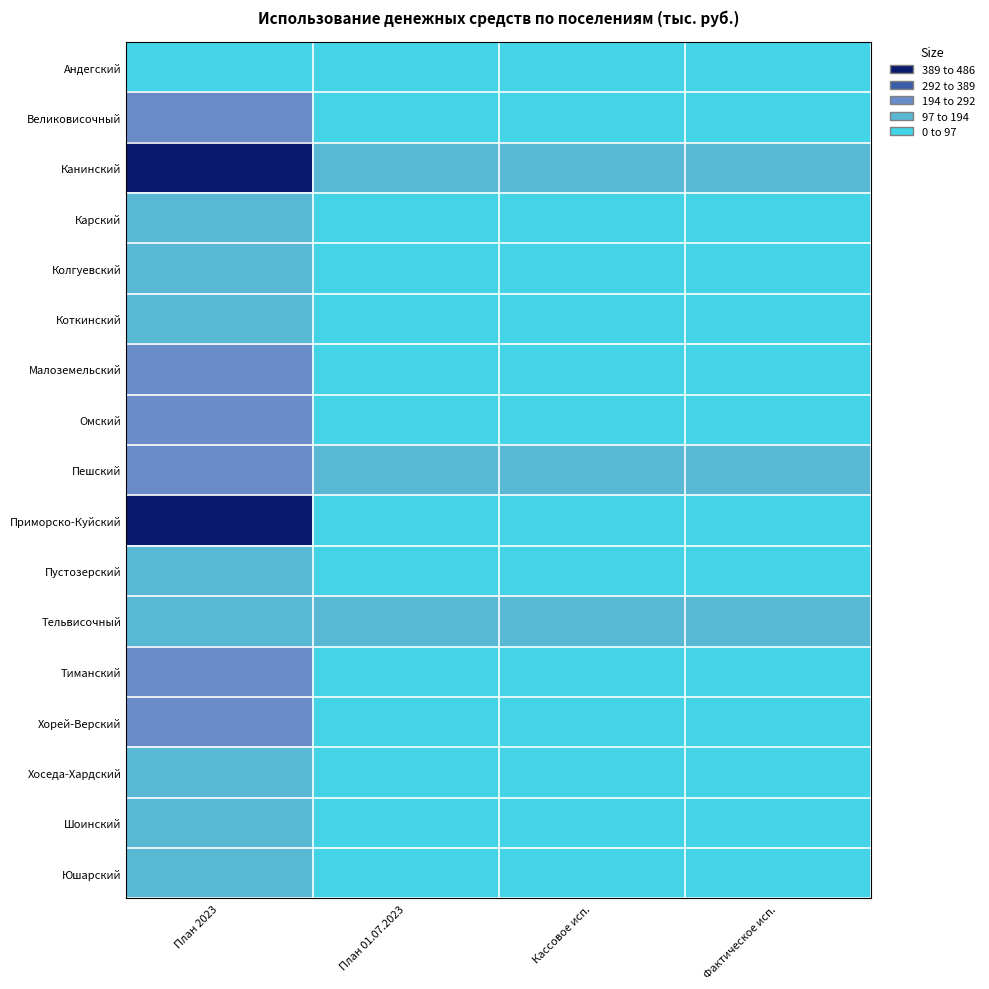

At which category does the chart reach its minimum across all series?

План 01.07.2023